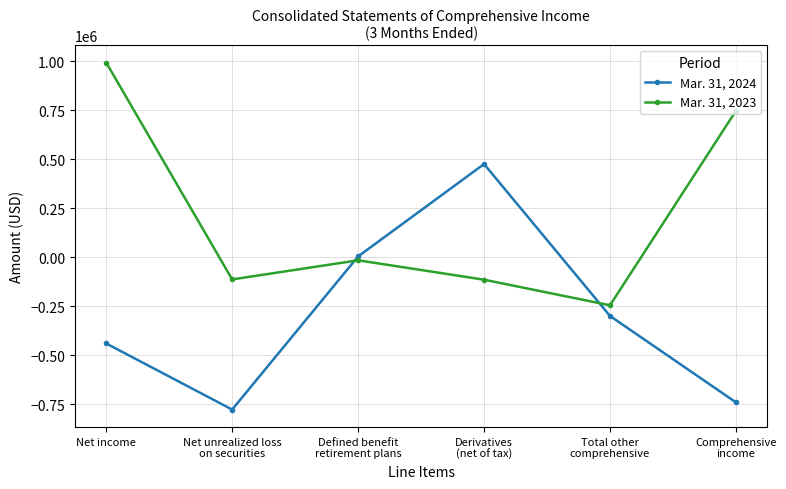

What is the greatest value displayed?

992707